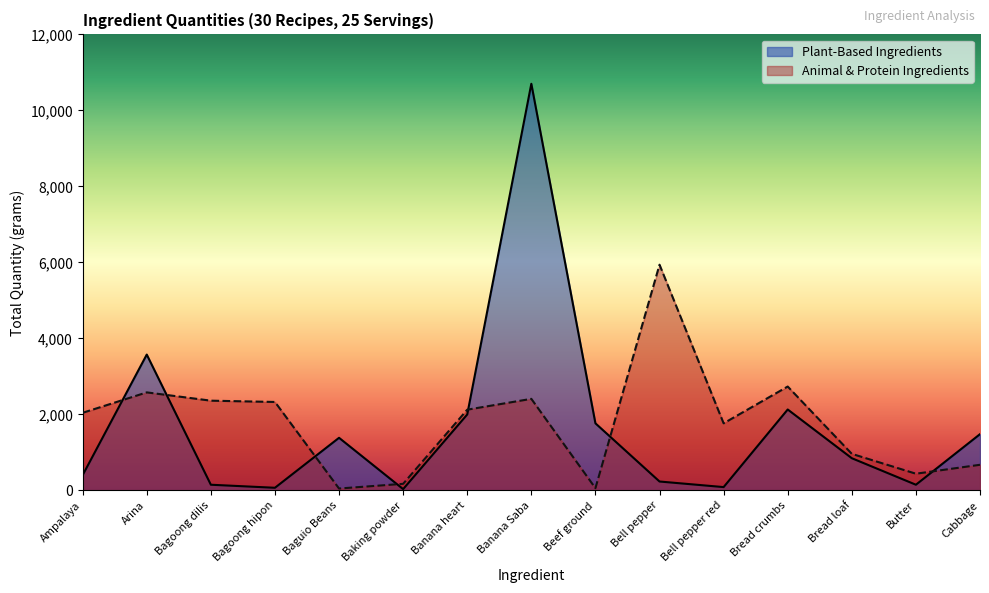

What is the difference between the maximum and second lowest values in the Animal & Protein Ingredients series?

5880